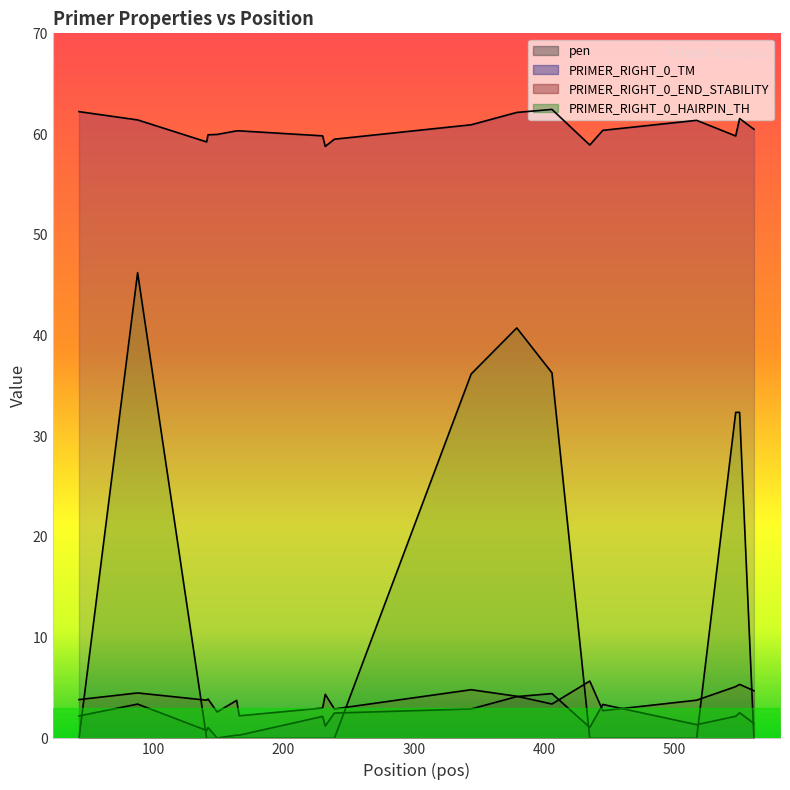

Is it true that PRIMER_RIGHT_0_END_STABILITY equals 3.8 at 500?

True